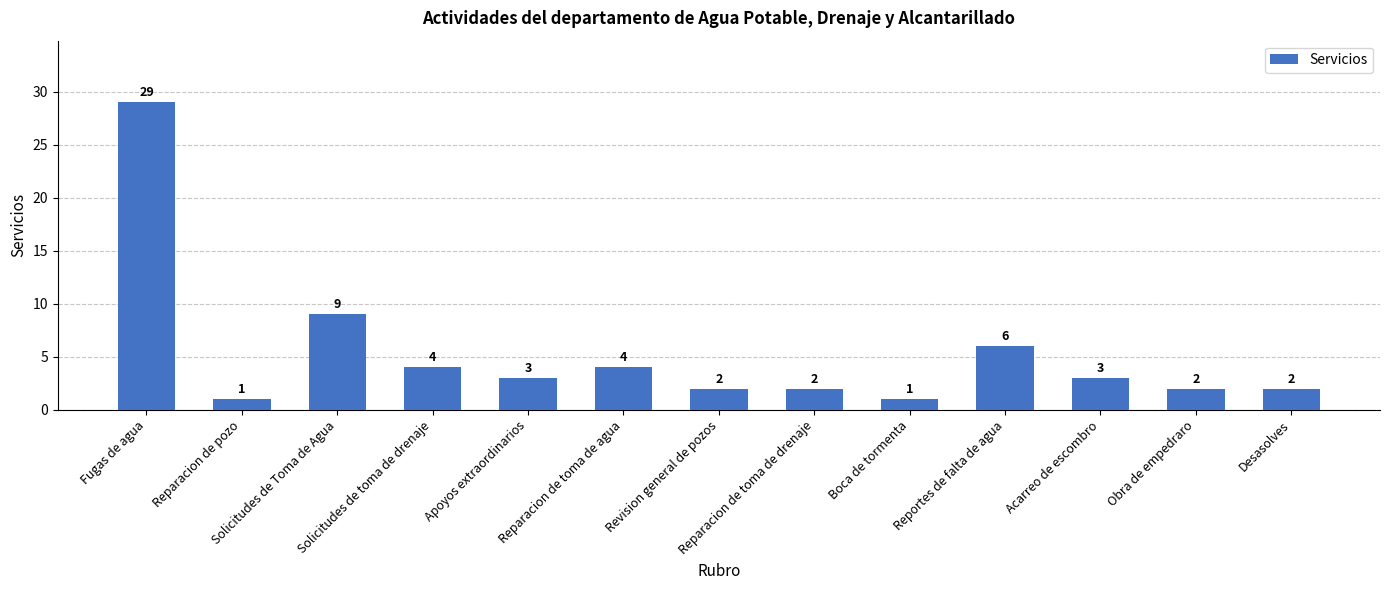

What is the sum of all values?

68